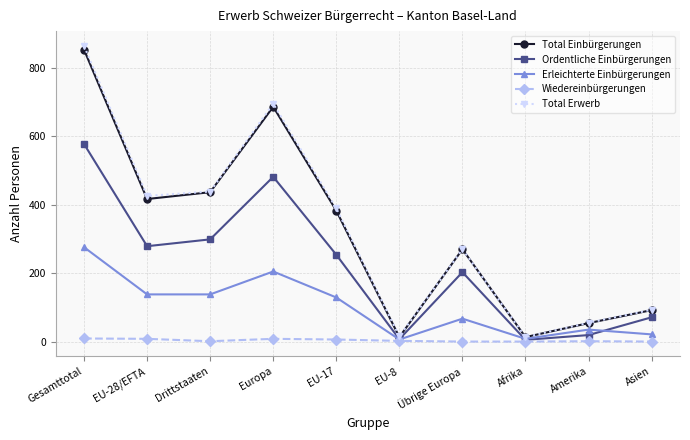

True or false: Total Erwerb has more than 2 points higher than both neighbors.

False